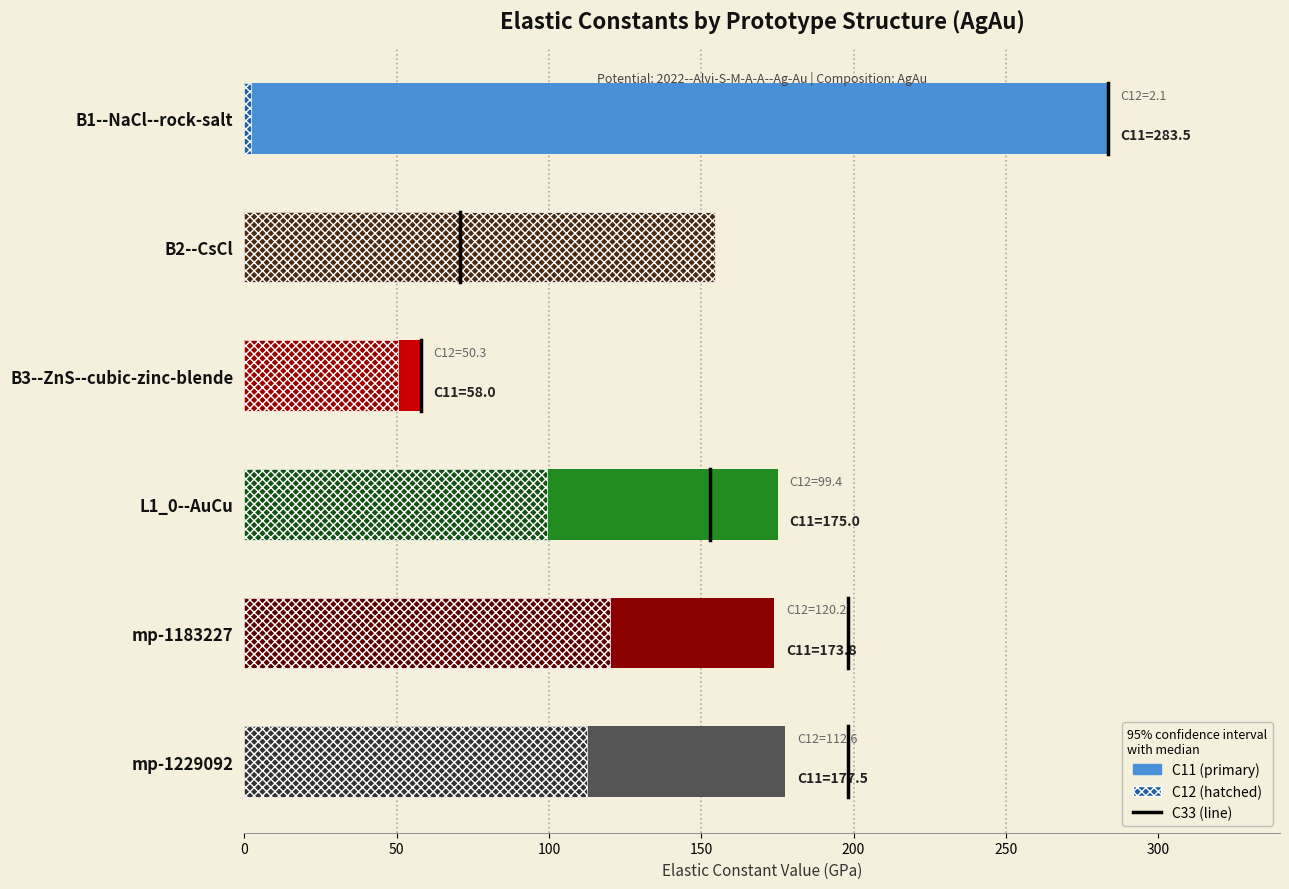

The chart shows a value of 0.4 at 50. True or false?

False